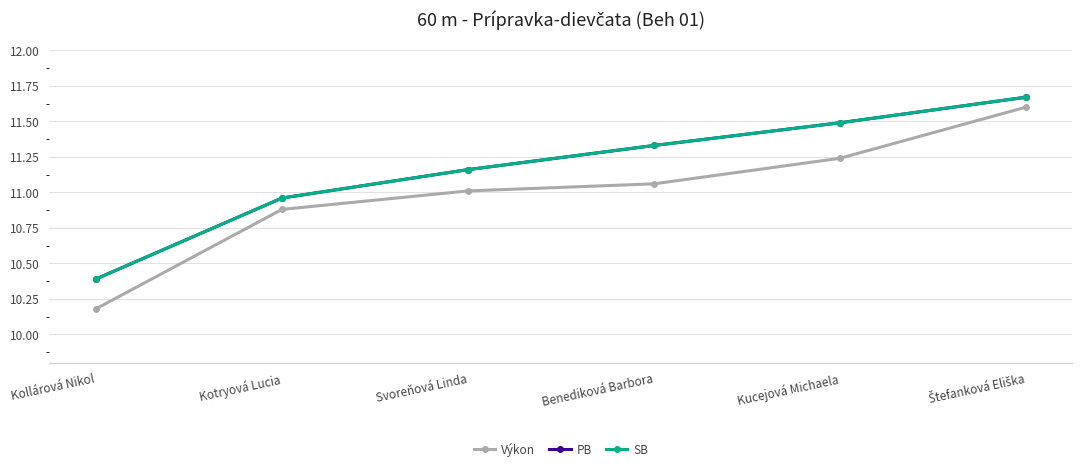

Does the chart have visible grid lines?

Yes